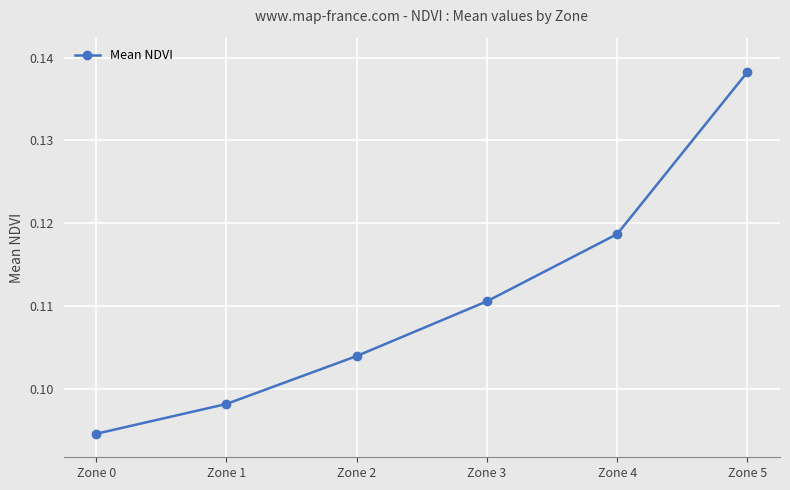

Is it true that the value at Zone 3 is 0.0?

False